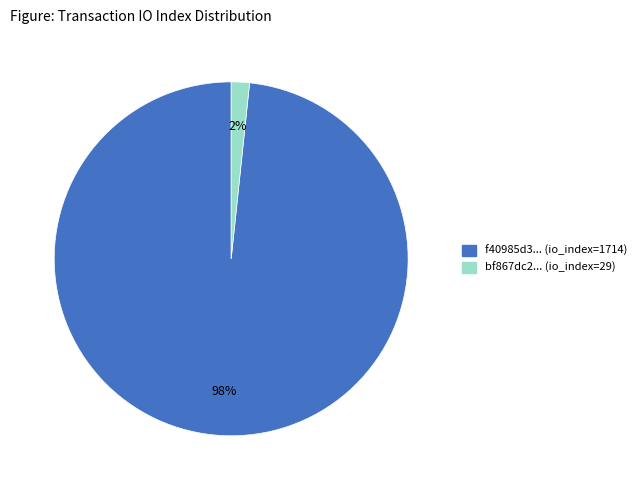

How many segments does this pie chart have?

2